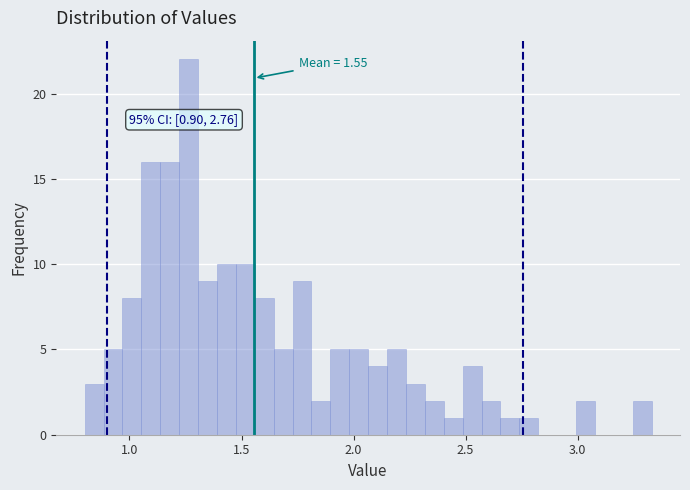

Read against the x-axis, roughly where is the centre of the tallest bar?

1.25